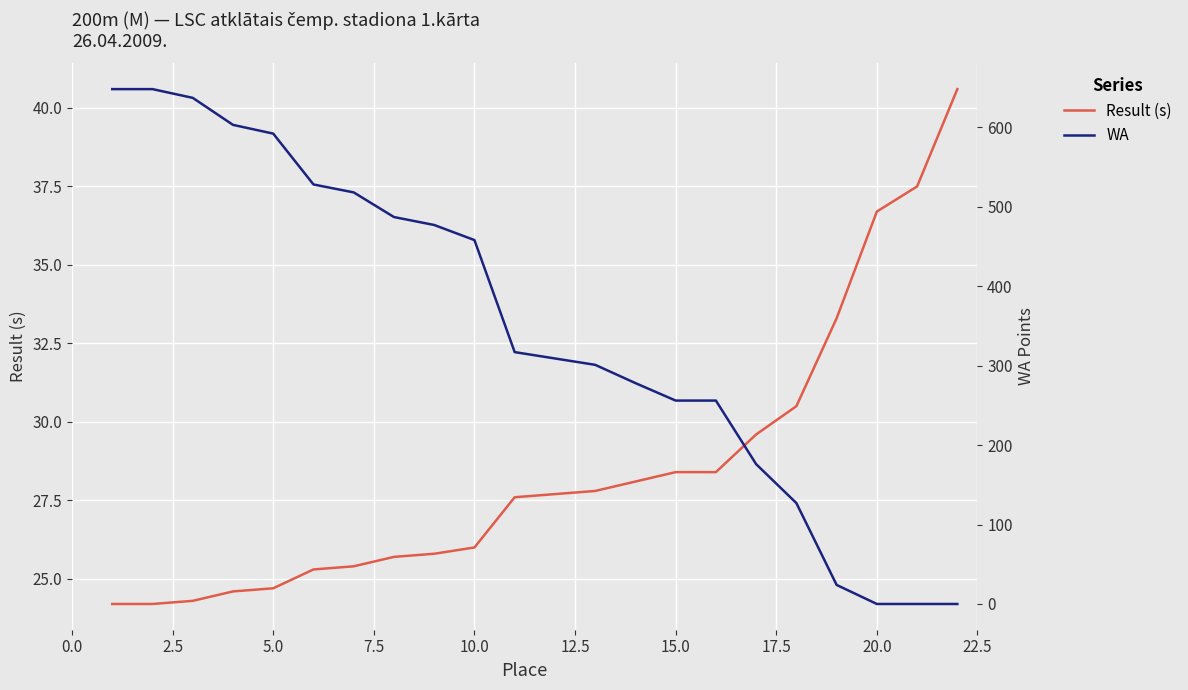

What is the maximum value for Result (s)?

40.6